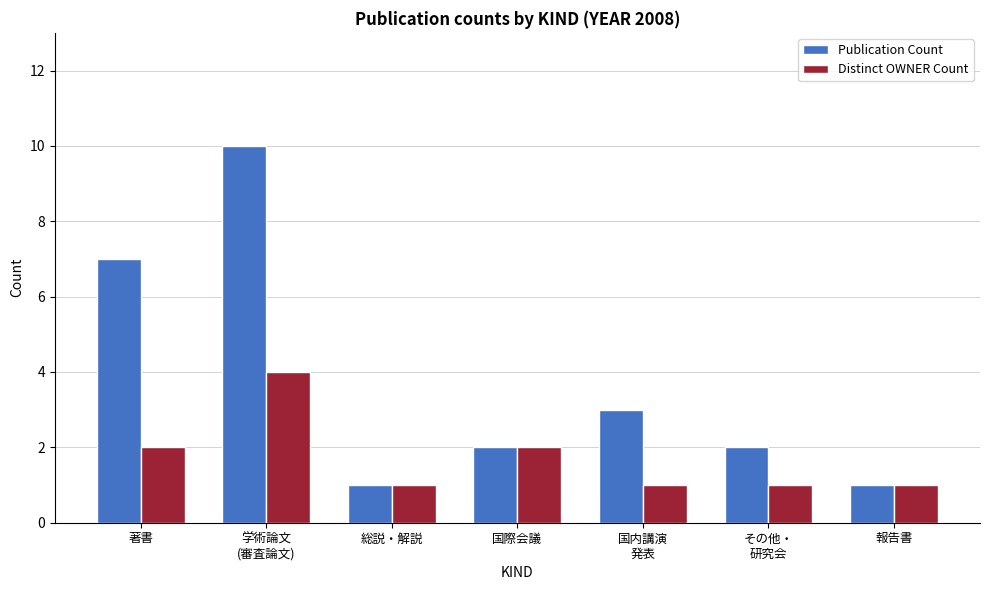

What is the difference between the Publication Count values at 国内講演
発表 and 報告書?

2